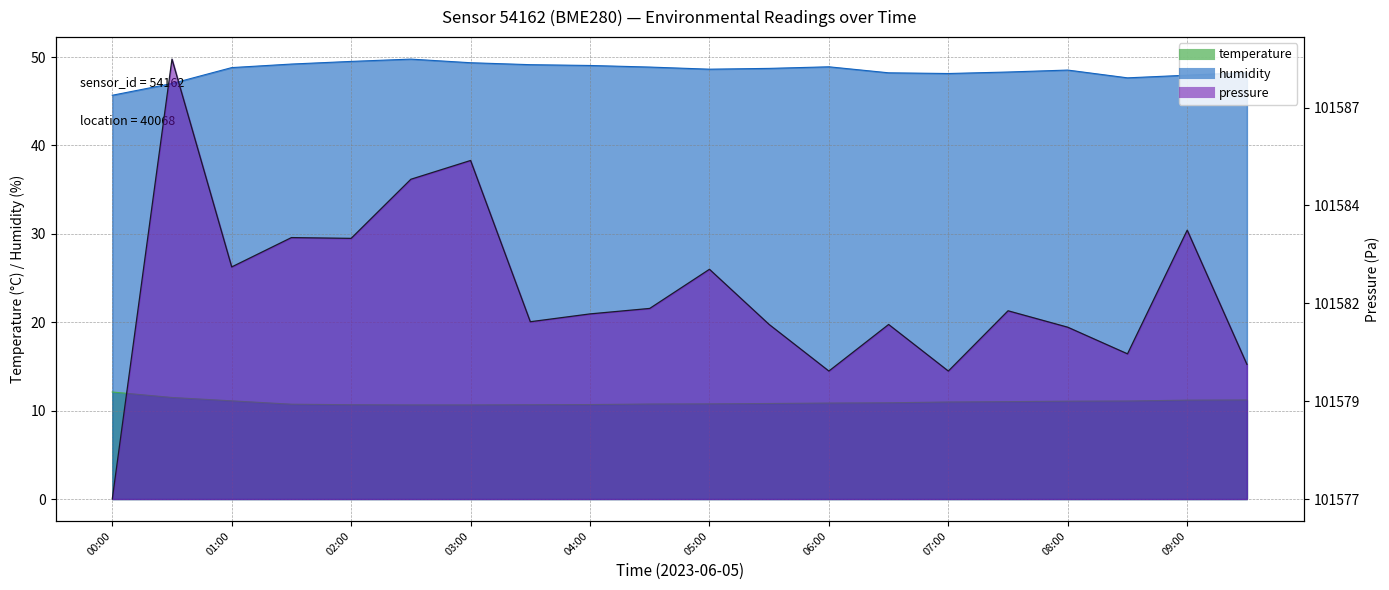

Reading right to left, transcribe all the data shown in this chart.

temperature: 11.2	11.2	11.1	11.1	11.0	11.0	10.9	10.9	10.8	10.8	10.8	10.7	10.7	10.7	10.7	10.7	10.7	11.1	11.5	12.1
humidity: 48.2	48.0	47.6	48.5	48.3	48.1	48.2	48.9	48.7	48.6	48.9	49.0	49.1	49.4	49.8	49.5	49.2	48.8	47.0	45.7
pressure_norm: 3.4	6.9	3.7	4.4	4.8	3.3	4.5	3.3	4.5	5.9	4.9	4.7	4.5	8.6	8.2	6.7	6.7	5.9	11.2	0.0